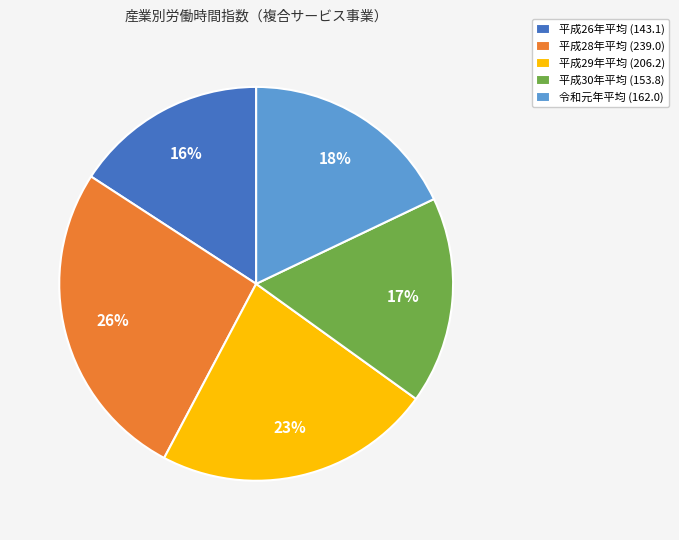

How many slices are in this pie chart?

5